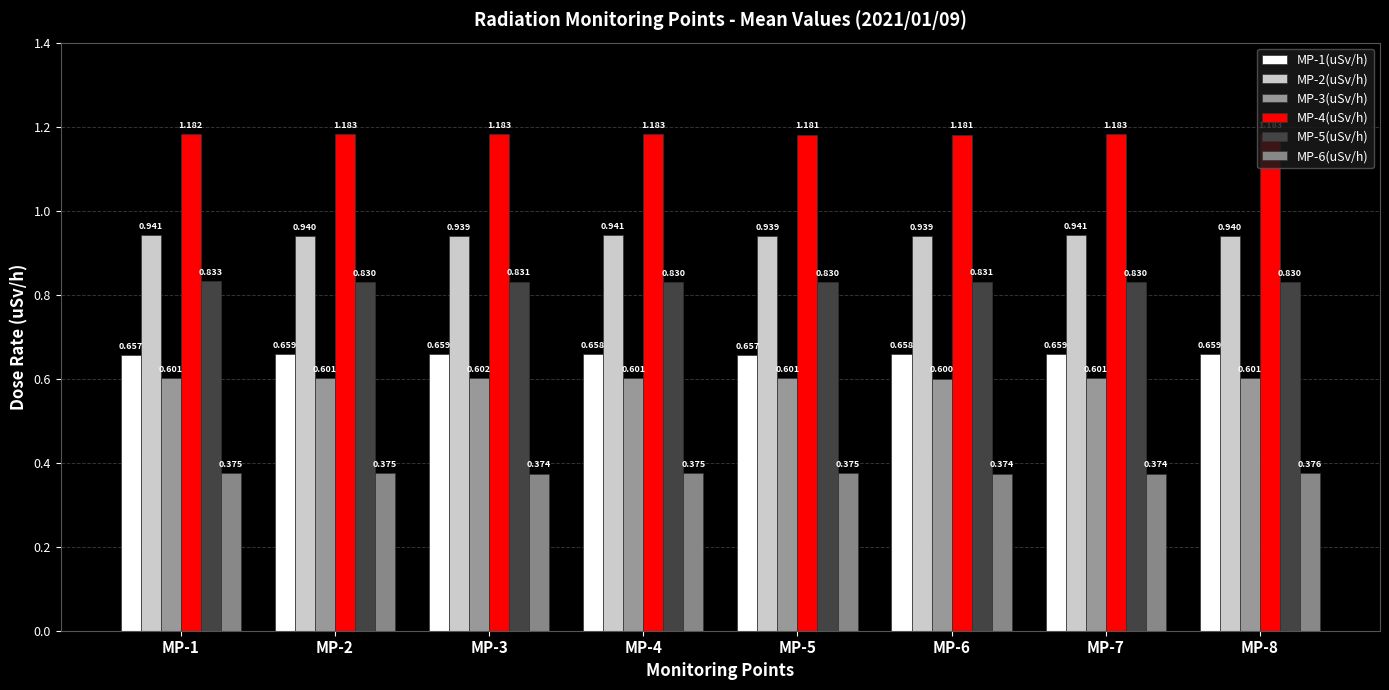

Which series has the largest total across all categories?

MP-4(uSv/h)